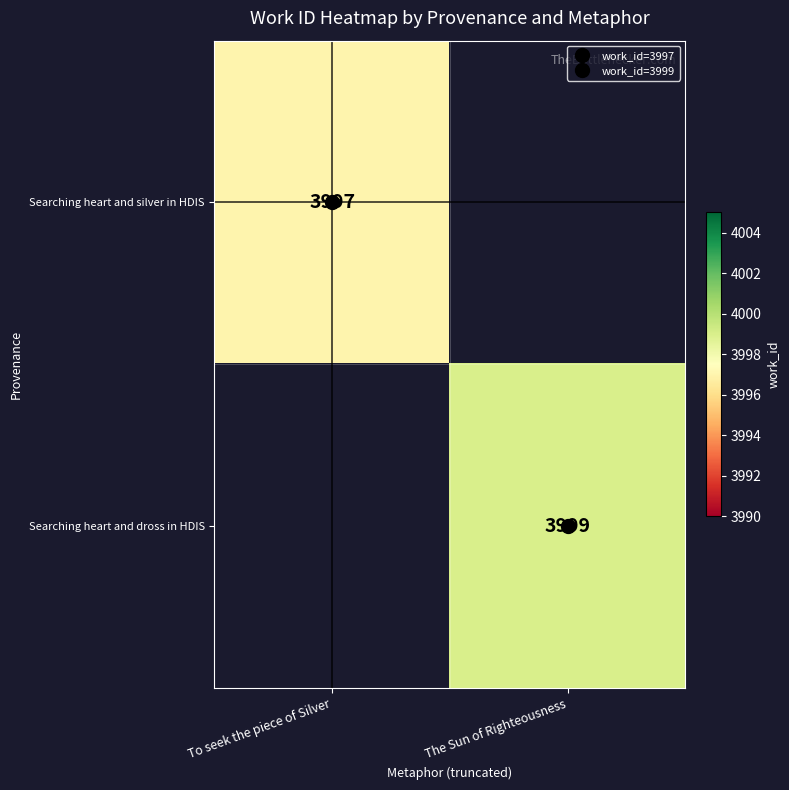

Rank the series by their average value, from lowest to highest.

Searching heart and silver in HDIS, Searching heart and dross in HDIS